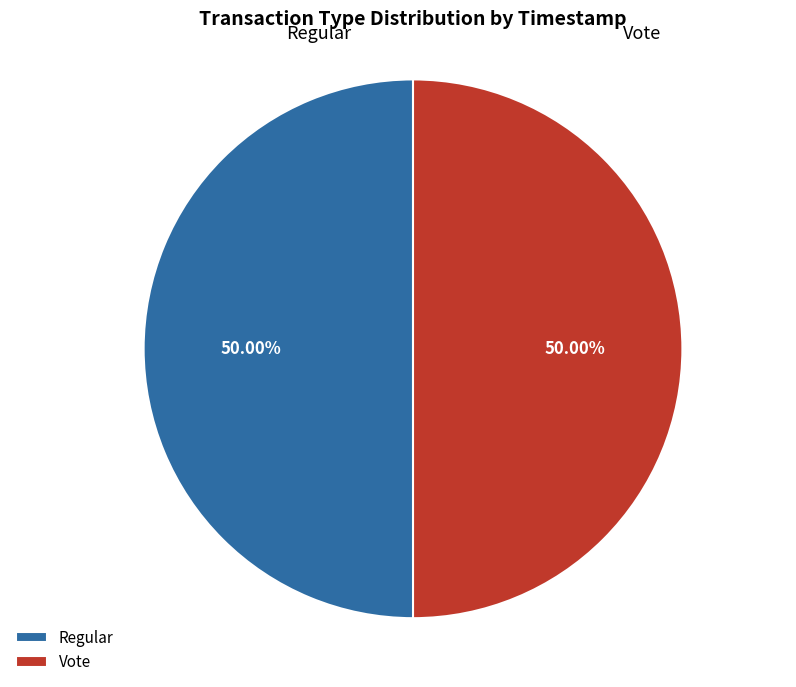

How much of the chart is everything except Vote?

50.0%